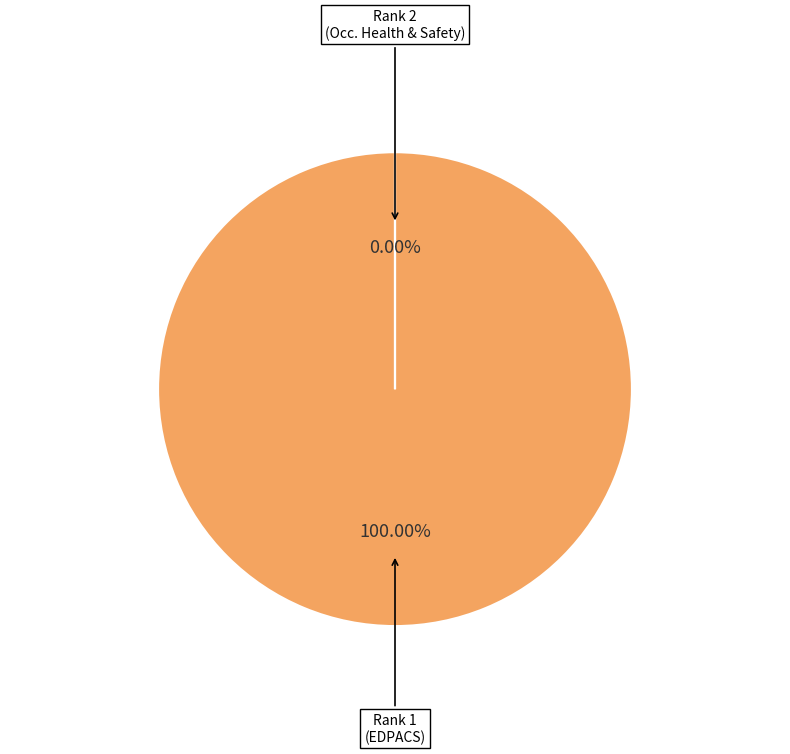

Count the number of slices in the pie.

2